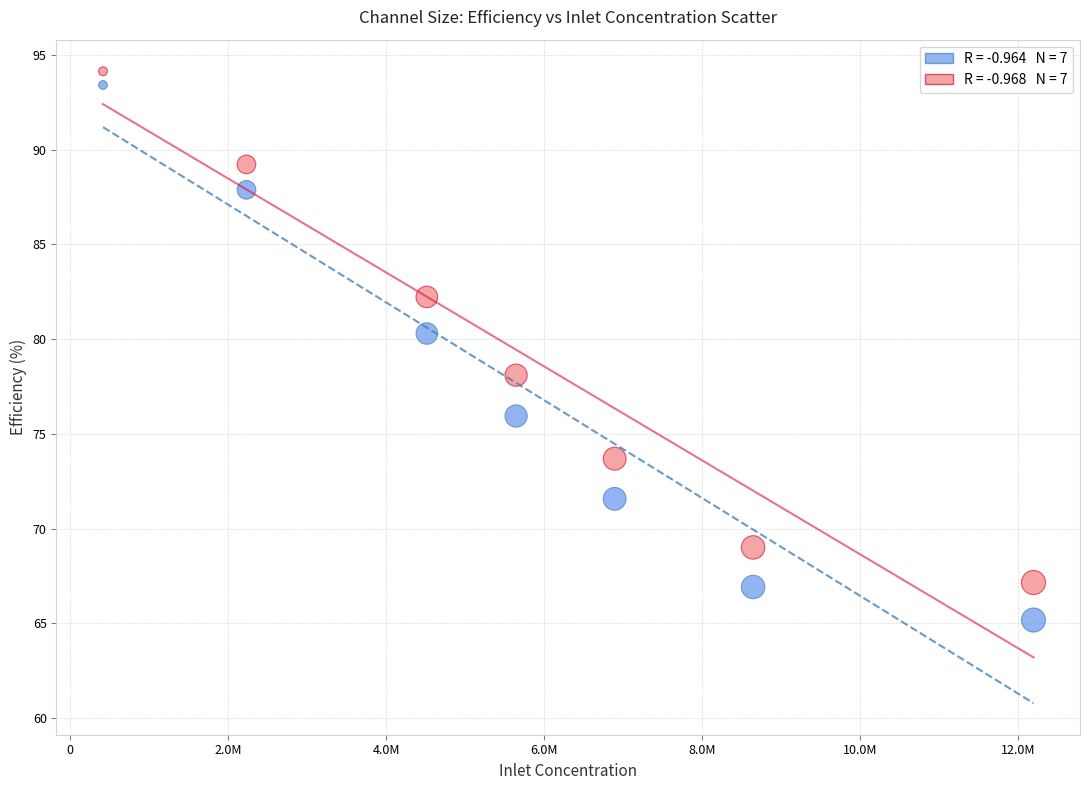

Across all data points, what is the range of Y values (max minus min)?

29.0